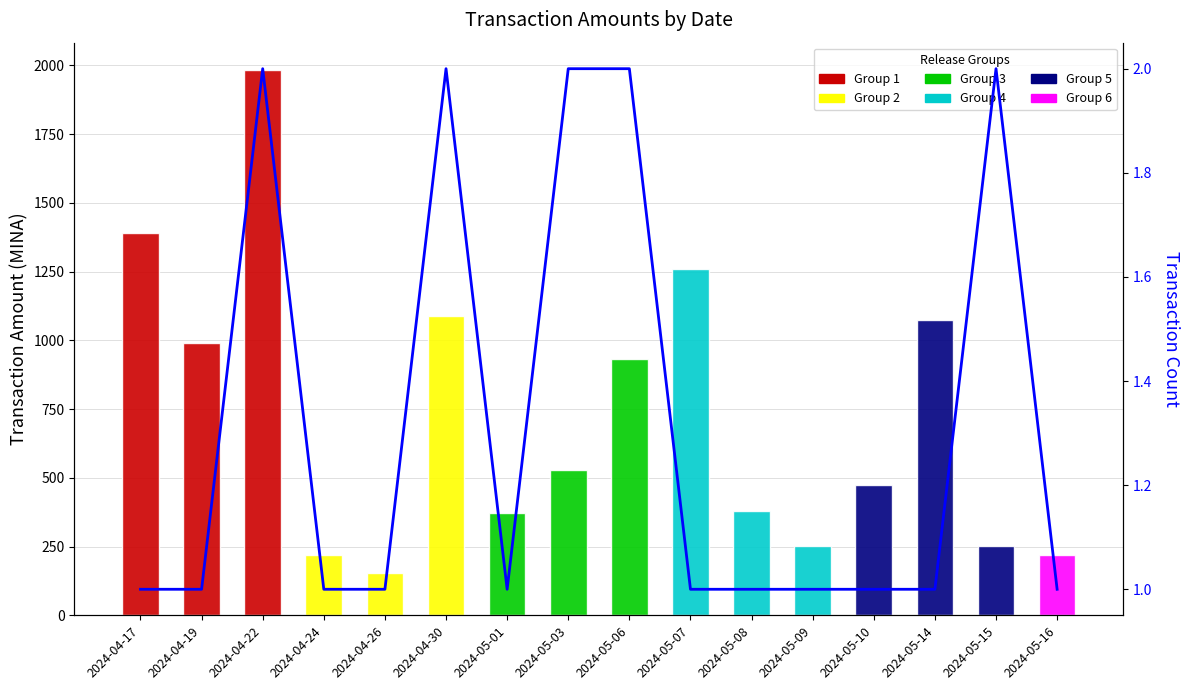

How many bars are there in total?

16